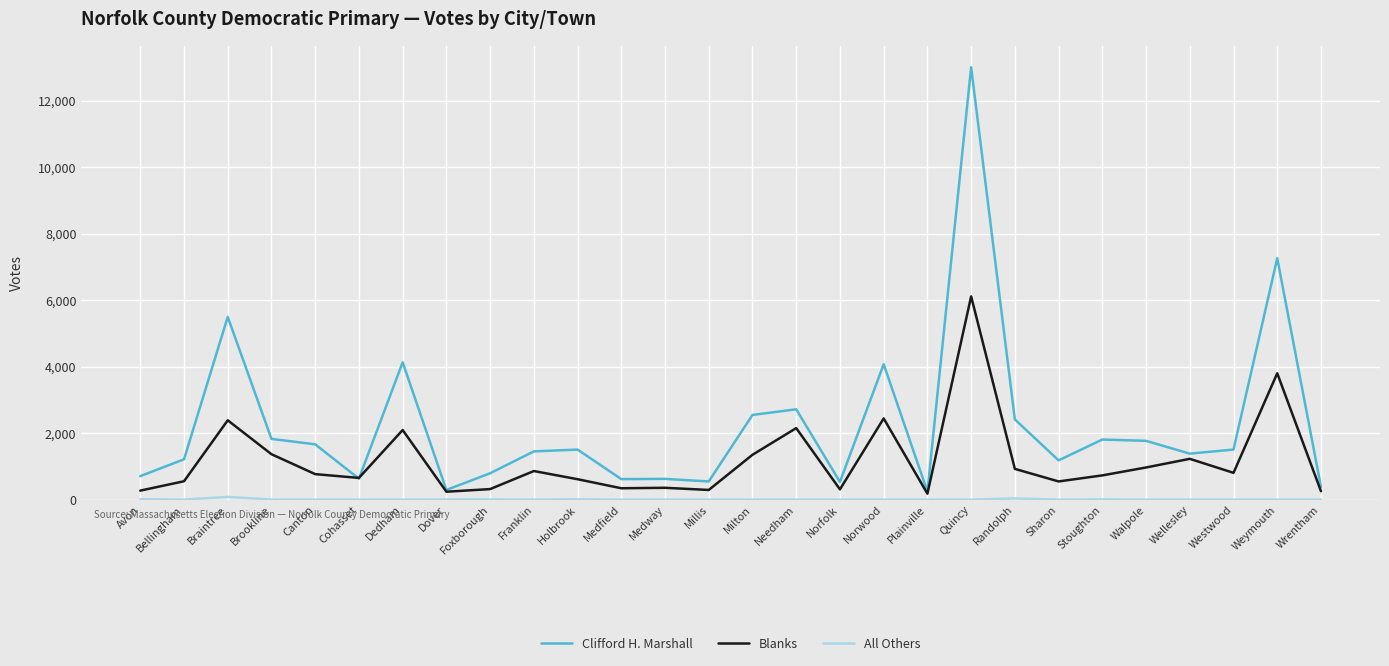

The value of Clifford H. Marshall at Dedham is 4130. True or false?

True